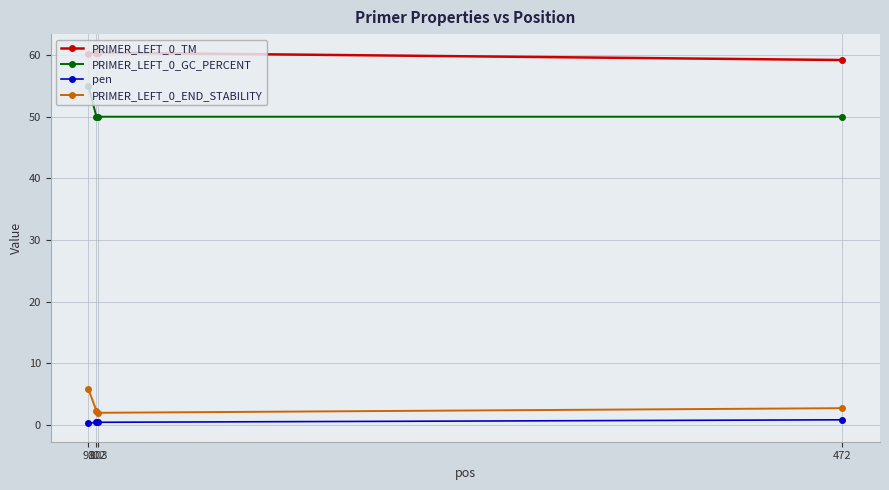

What are all the series names shown in the legend?

PRIMER_LEFT_0_TM, PRIMER_LEFT_0_GC_PERCENT, pen, PRIMER_LEFT_0_END_STABILITY